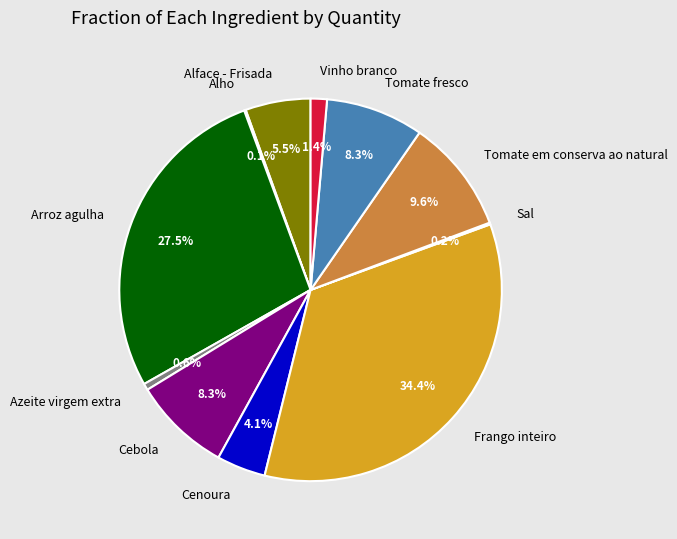

Is the sum of Cebola and Tomate fresco greater than half?

No